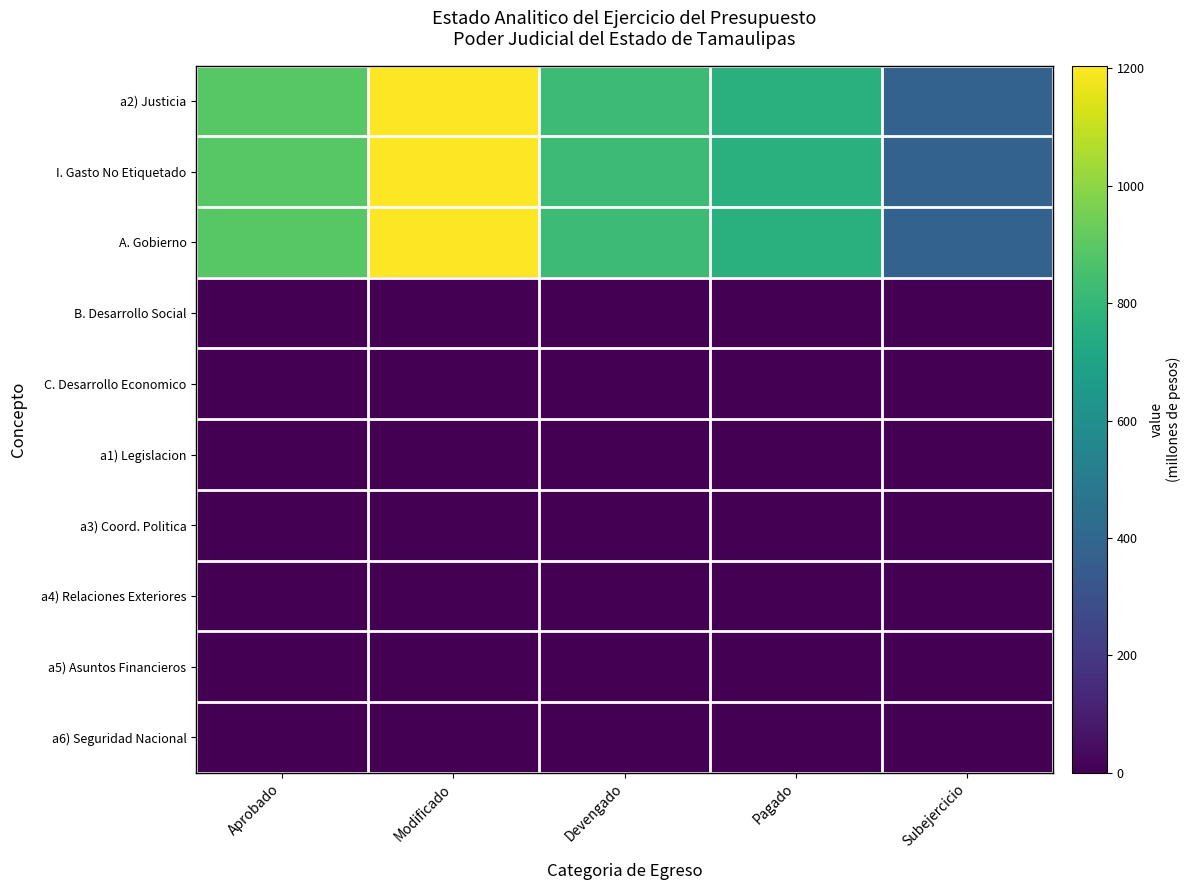

Reading left to right, extract all data points from this chart.

a2) Justicia: Aprobado=892.7	Modificado=1204.6	Devengado=825.8	Pagado=765.5	Subejercicio=378.8
I. Gasto No Etiquetado: Aprobado=892.7	Modificado=1204.6	Devengado=825.8	Pagado=765.5	Subejercicio=378.8
A. Gobierno: Aprobado=892.7	Modificado=1204.6	Devengado=825.8	Pagado=765.5	Subejercicio=378.8
B. Desarrollo Social: Aprobado=0.0	Modificado=0.0	Devengado=0.0	Pagado=0.0	Subejercicio=0.0
C. Desarrollo Economico: Aprobado=0.0	Modificado=0.0	Devengado=0.0	Pagado=0.0	Subejercicio=0.0
a1) Legislacion: Aprobado=0.0	Modificado=0.0	Devengado=0.0	Pagado=0.0	Subejercicio=0.0
a3) Coord. Politica: Aprobado=0.0	Modificado=0.0	Devengado=0.0	Pagado=0.0	Subejercicio=0.0
a4) Relaciones Exteriores: Aprobado=0.0	Modificado=0.0	Devengado=0.0	Pagado=0.0	Subejercicio=0.0
a5) Asuntos Financieros: Aprobado=0.0	Modificado=0.0	Devengado=0.0	Pagado=0.0	Subejercicio=0.0
a6) Seguridad Nacional: Aprobado=0.0	Modificado=0.0	Devengado=0.0	Pagado=0.0	Subejercicio=0.0